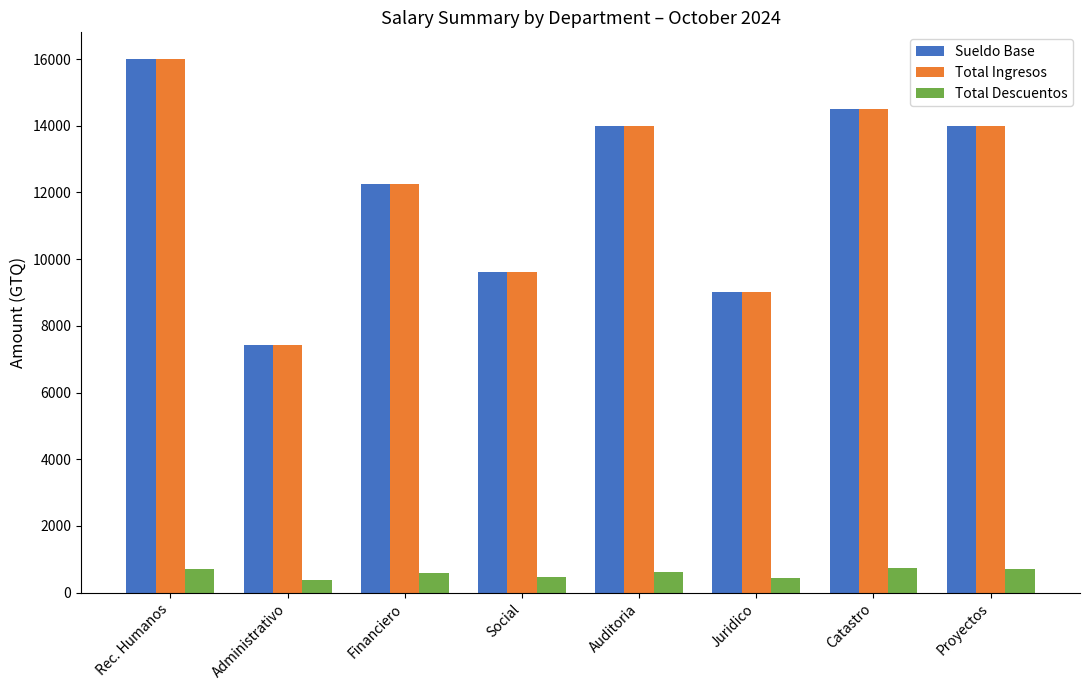

What is the value of the Total Ingresos bar at the 8th from the left?

14000.0